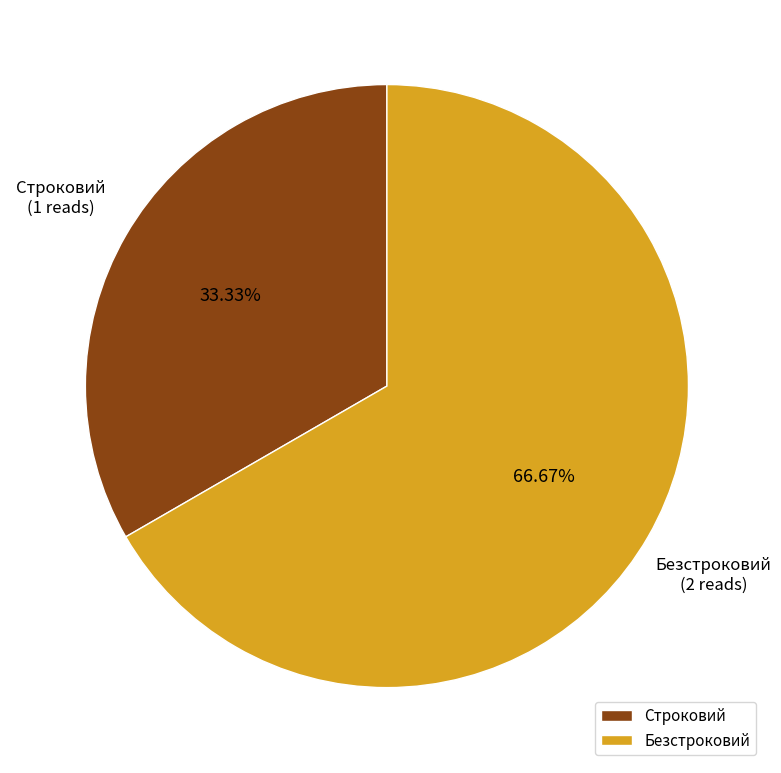

What percentage is the Безстроковий slice, to the nearest percent?

67%